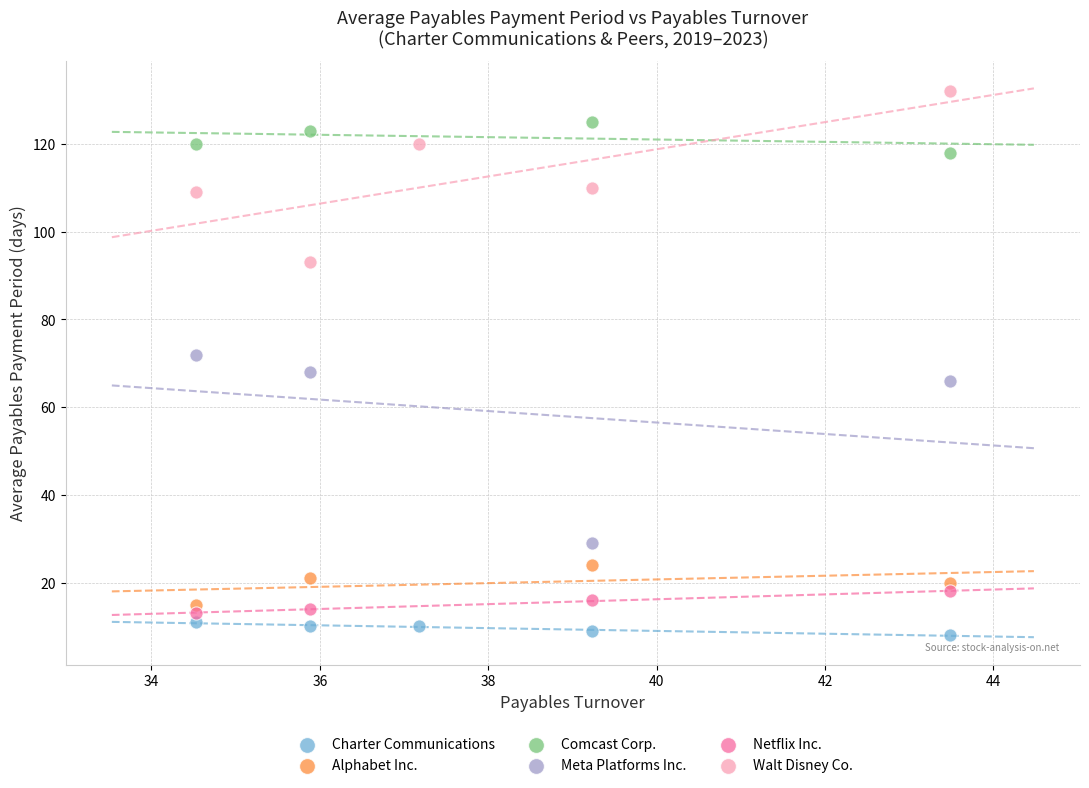

Which series has the largest Y range (max minus min)?

Meta Platforms Inc.